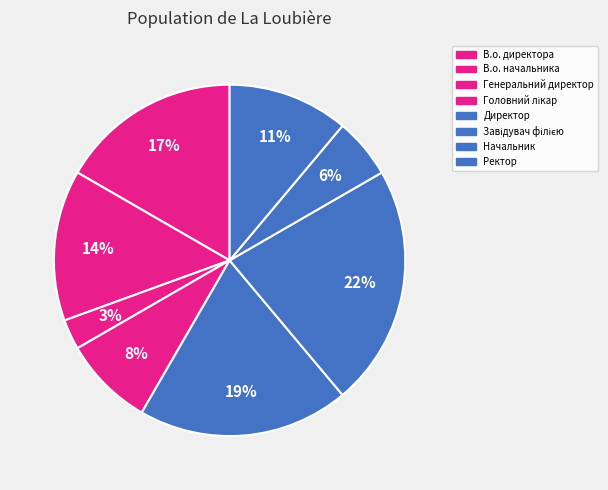

Is it true that Головний лікар is 8% of the pie?

True